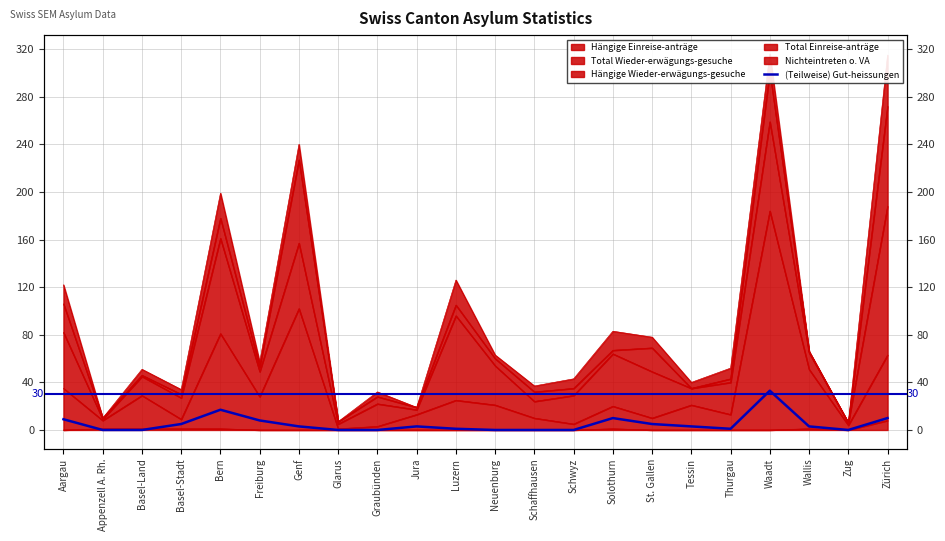

What is the change in value from Aargau to Tessin?

-6